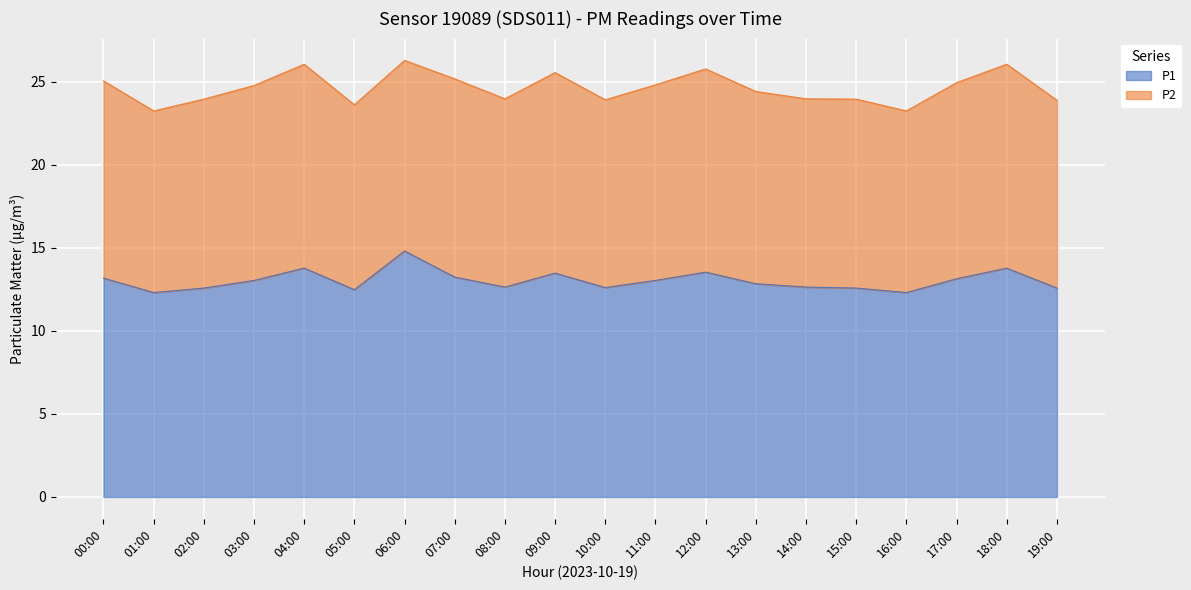

Rank the categories by value from highest to lowest.

06:00, 04:00, 18:00, 12:00, 09:00, 07:00, 00:00, 17:00, 03:00, 11:00, 13:00, 08:00, 14:00, 10:00, 02:00, 15:00, 19:00, 05:00, 01:00, 16:00